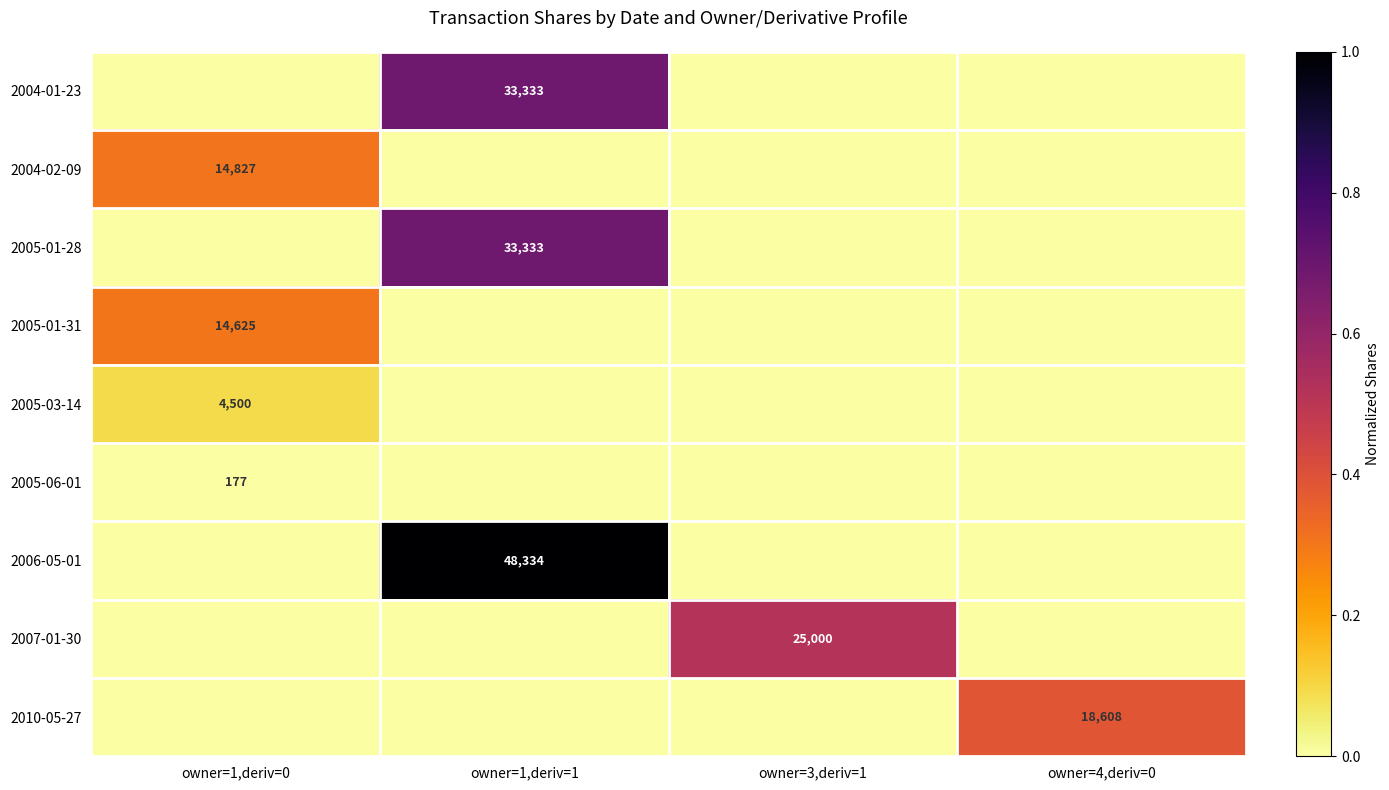

The value of 2005-06-01 at owner=1,deriv=0 is 177. True or false?

True